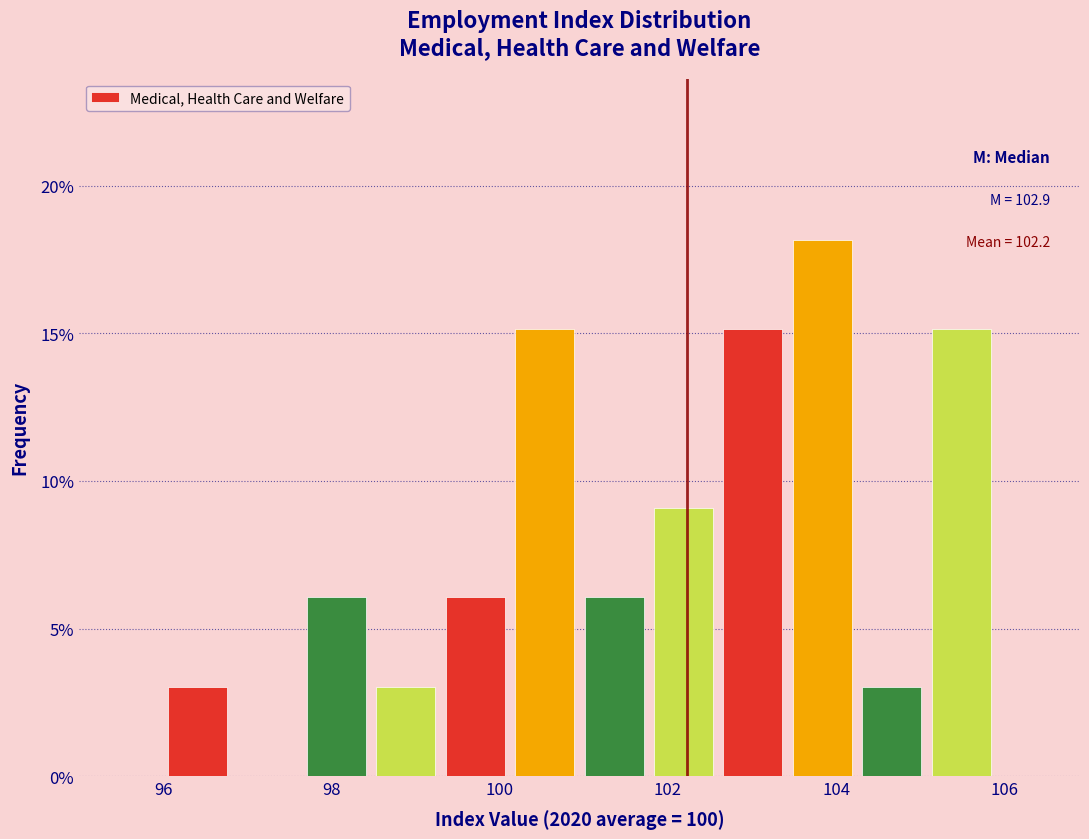

Over which range of the x-axis is the bar tallest?

103.4 to 104.2